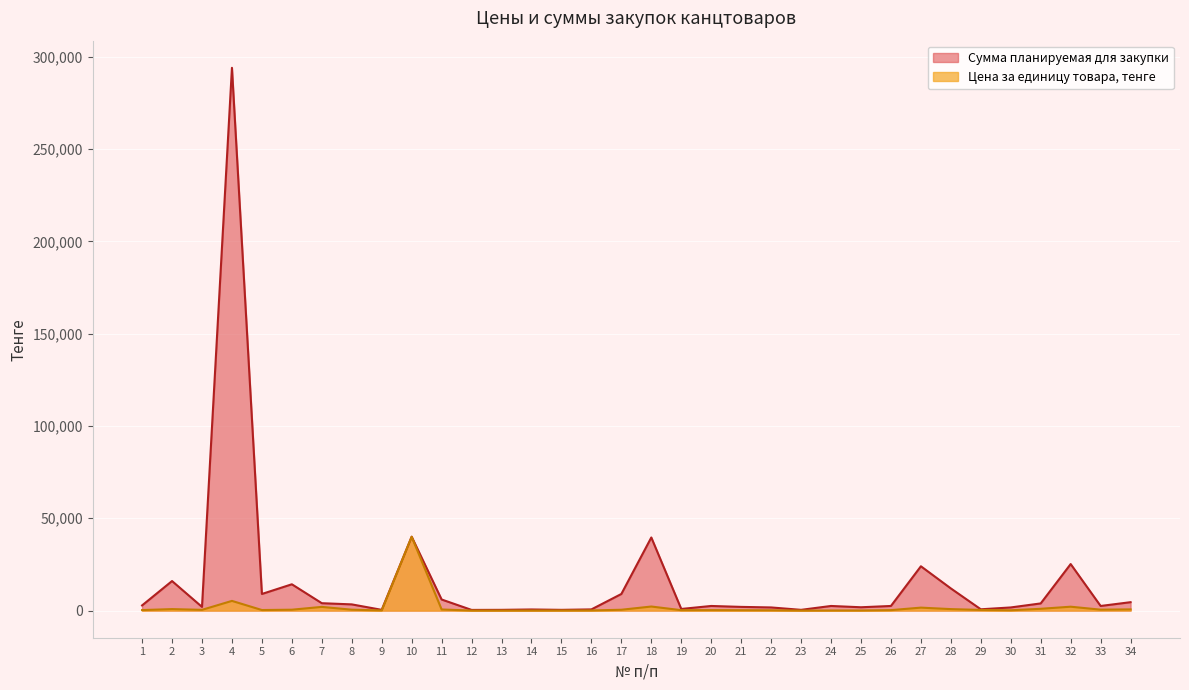

Which series has the largest total across all categories?

Сумма планируемая для закупки